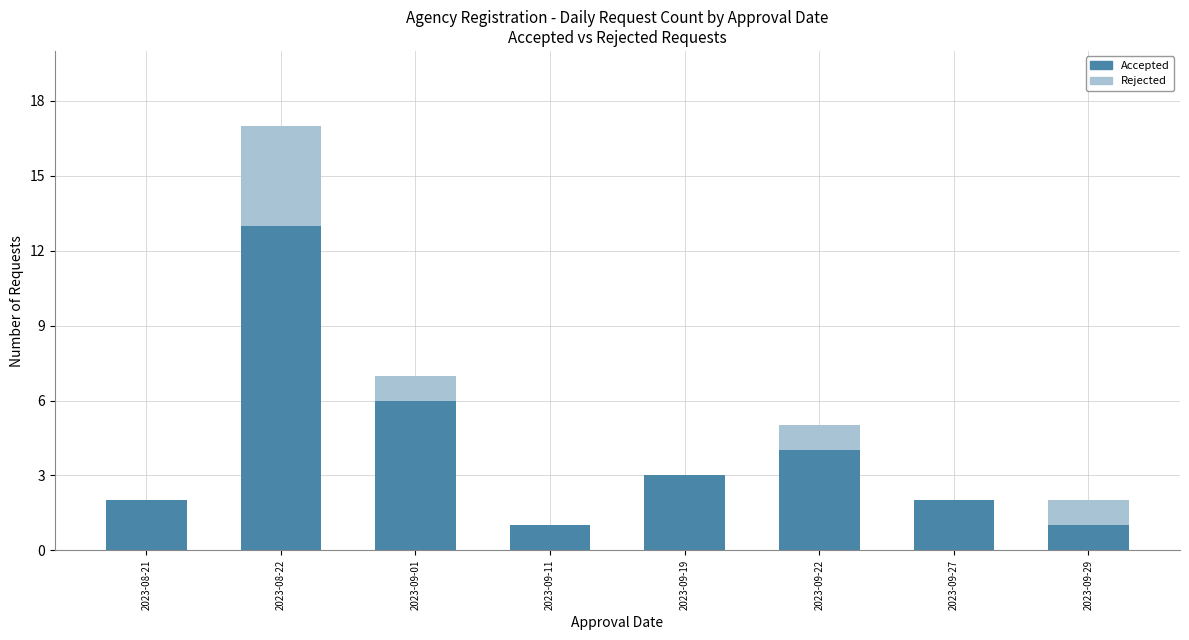

At which category is the sum across all series the highest?

2023-08-22